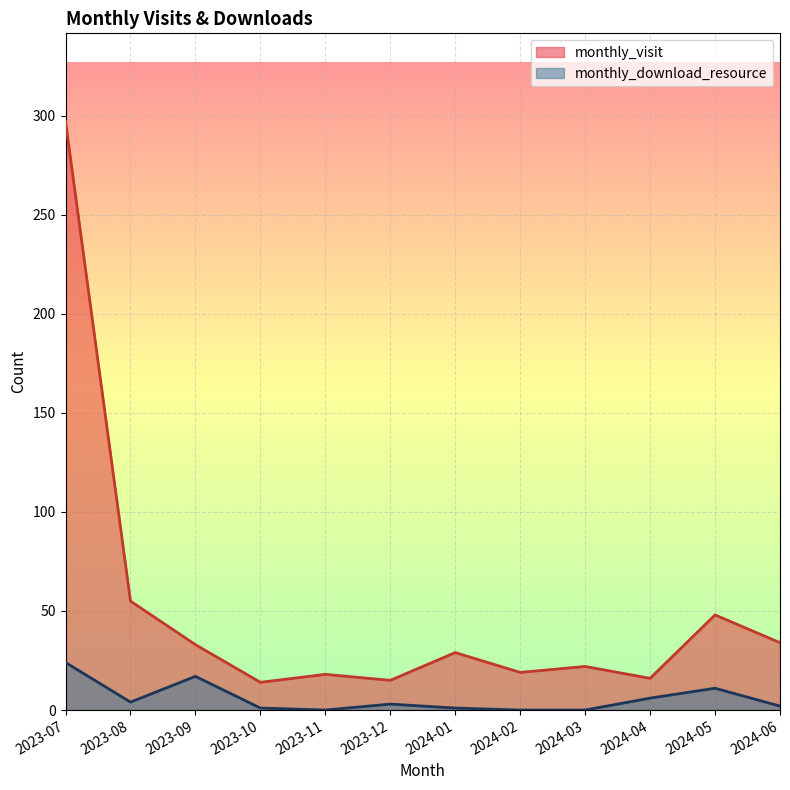

List the series in order of their overall mean, highest first.

monthly_visit, monthly_download_resource